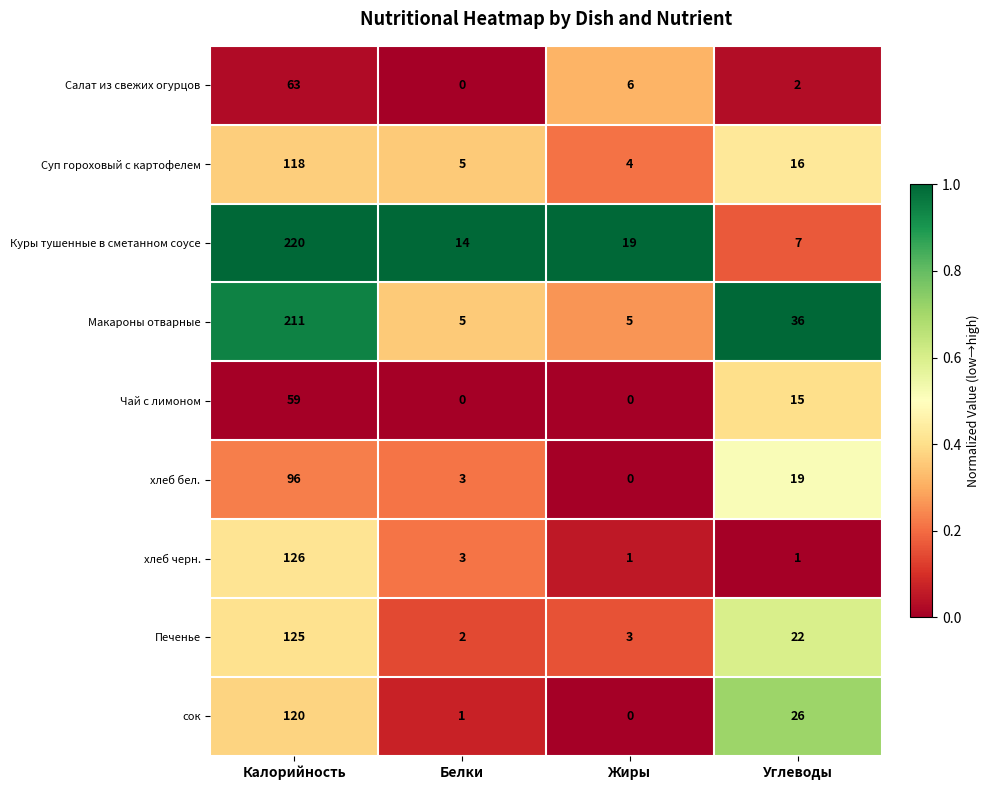

At which category is the sum across all series the highest?

Калорийность